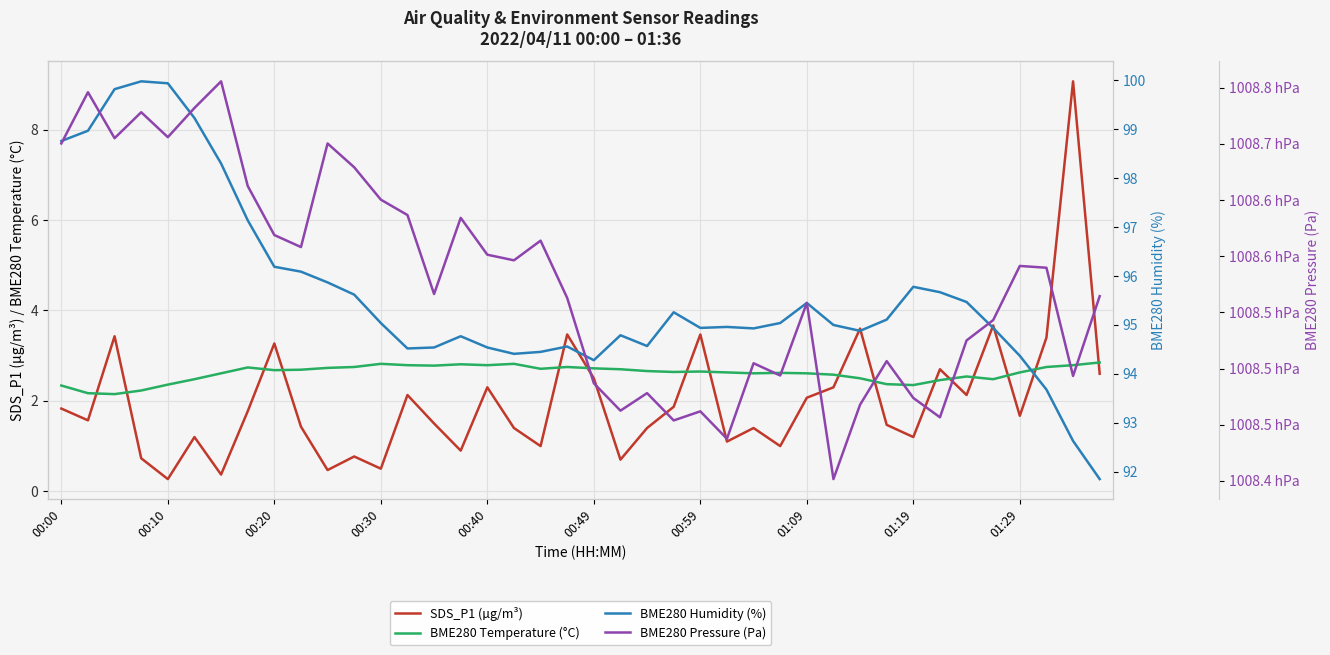

True or false: BME280 Humidity (%) and SDS_P1 (µg/m³) intersect in this chart.

False